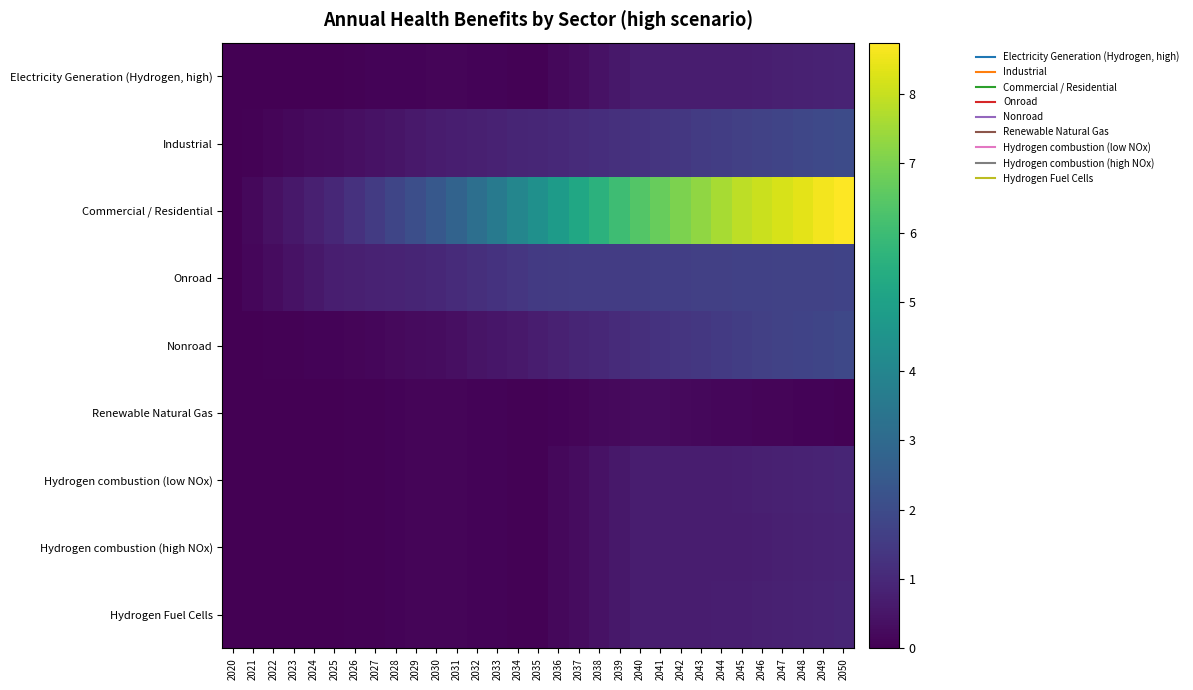

What is the spread (max minus min) of values at 2041?

6.5